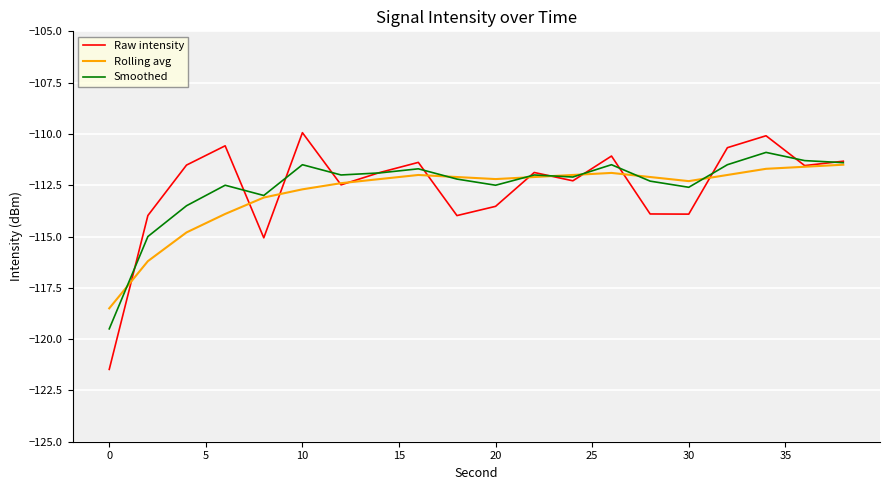

What is the minimum value shown in the chart?

-121.5